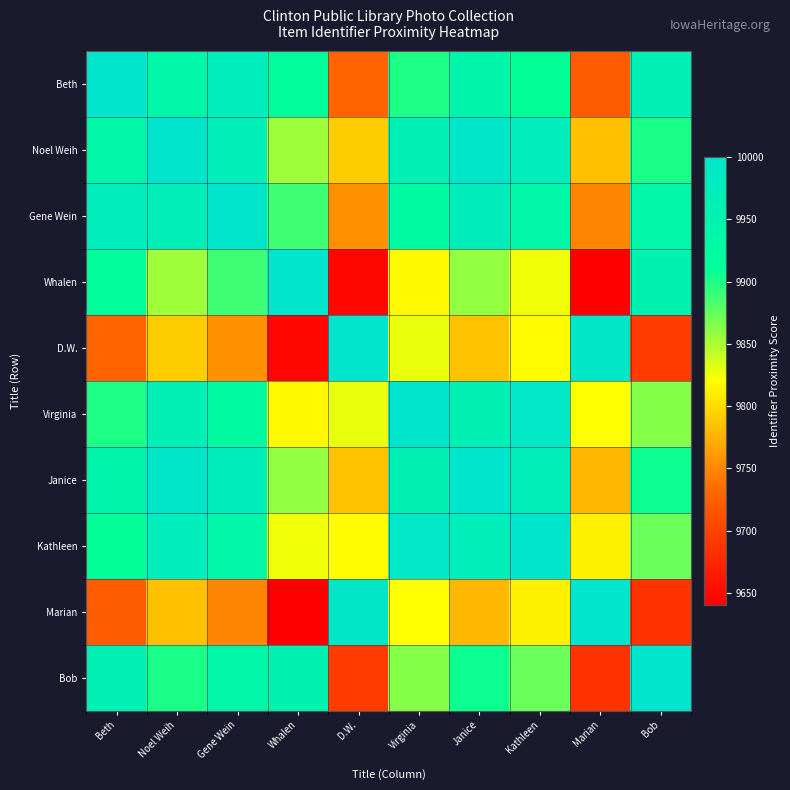

Reading left to right, what are all the values shown in this chart?

Beth: Beth=10000.0	Noel Weih=9937.8	Gene Wein=9972.4	Whalen=9915.7	D.W.=9729.4	Virginia=9899.9	Janice=9942.5	Kathleen=9909.3	Marian=9722.5	Bob=9962.7
Noel Weih: Beth=9937.8	Noel Weih=10000.0	Gene Wein=9965.3	Whalen=9854.0	D.W.=9790.3	Virginia=9961.9	Janice=9995.2	Kathleen=9971.4	Marian=9783.4	Bob=9900.7
Gene Wein: Beth=9972.4	Noel Weih=9965.3	Gene Wein=10000.0	Whalen=9888.3	D.W.=9756.3	Virginia=9927.3	Janice=9970.1	Kathleen=9936.8	Marian=9749.5	Bob=9935.2
Whalen: Beth=9915.7	Noel Weih=9854.0	Gene Wein=9888.3	Whalen=10000.0	D.W.=9647.4	Virginia=9816.4	Janice=9858.7	Kathleen=9825.8	Marian=9640.6	Bob=9952.9
D.W.: Beth=9729.4	Noel Weih=9790.3	Gene Wein=9756.3	Whalen=9647.4	D.W.=10000.0	Virginia=9827.8	Janice=9785.6	Kathleen=9818.4	Marian=9993.0	Bob=9693.1
Virginia: Beth=9899.9	Noel Weih=9961.9	Gene Wein=9927.3	Whalen=9816.4	D.W.=9827.8	Virginia=10000.0	Janice=9957.1	Kathleen=9990.5	Marian=9820.9	Bob=9862.9
Janice: Beth=9942.5	Noel Weih=9995.2	Gene Wein=9970.1	Whalen=9858.7	D.W.=9785.6	Virginia=9957.1	Janice=10000.0	Kathleen=9966.6	Marian=9778.7	Bob=9905.4
Kathleen: Beth=9909.3	Noel Weih=9971.4	Gene Wein=9936.8	Whalen=9825.8	D.W.=9818.4	Virginia=9990.5	Janice=9966.6	Kathleen=10000.0	Marian=9811.5	Bob=9872.3
Marian: Beth=9722.5	Noel Weih=9783.4	Gene Wein=9749.5	Whalen=9640.6	D.W.=9993.0	Virginia=9820.9	Janice=9778.7	Kathleen=9811.5	Marian=10000.0	Bob=9686.3
Bob: Beth=9962.7	Noel Weih=9900.7	Gene Wein=9935.2	Whalen=9952.9	D.W.=9693.1	Virginia=9862.9	Janice=9905.4	Kathleen=9872.3	Marian=9686.3	Bob=10000.0